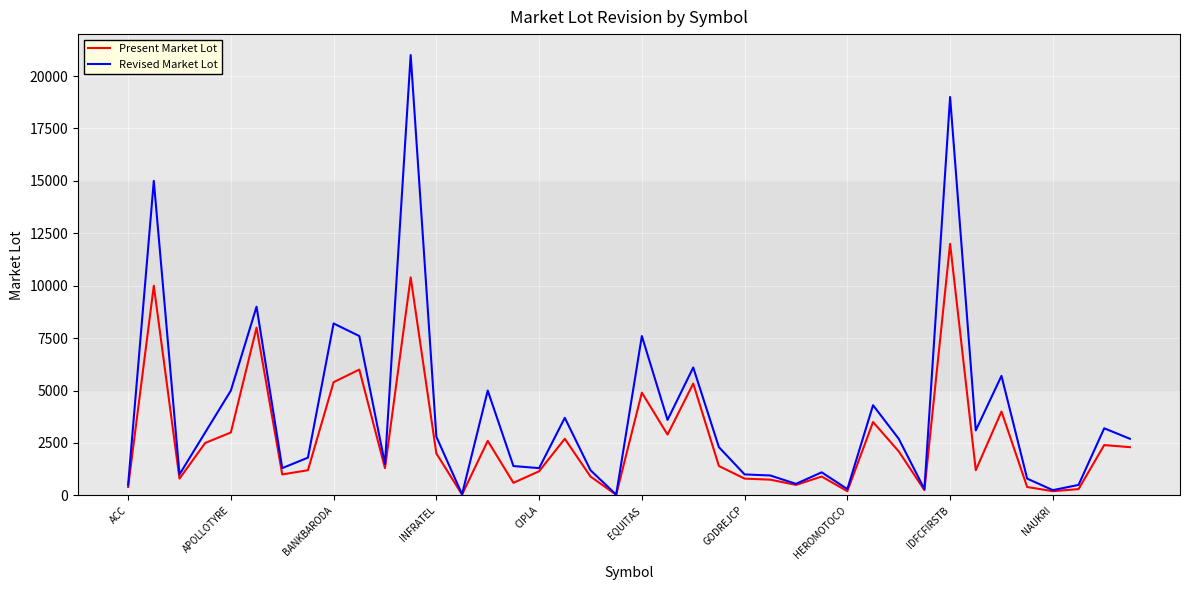

Which series has the largest total across all categories?

Revised Market Lot